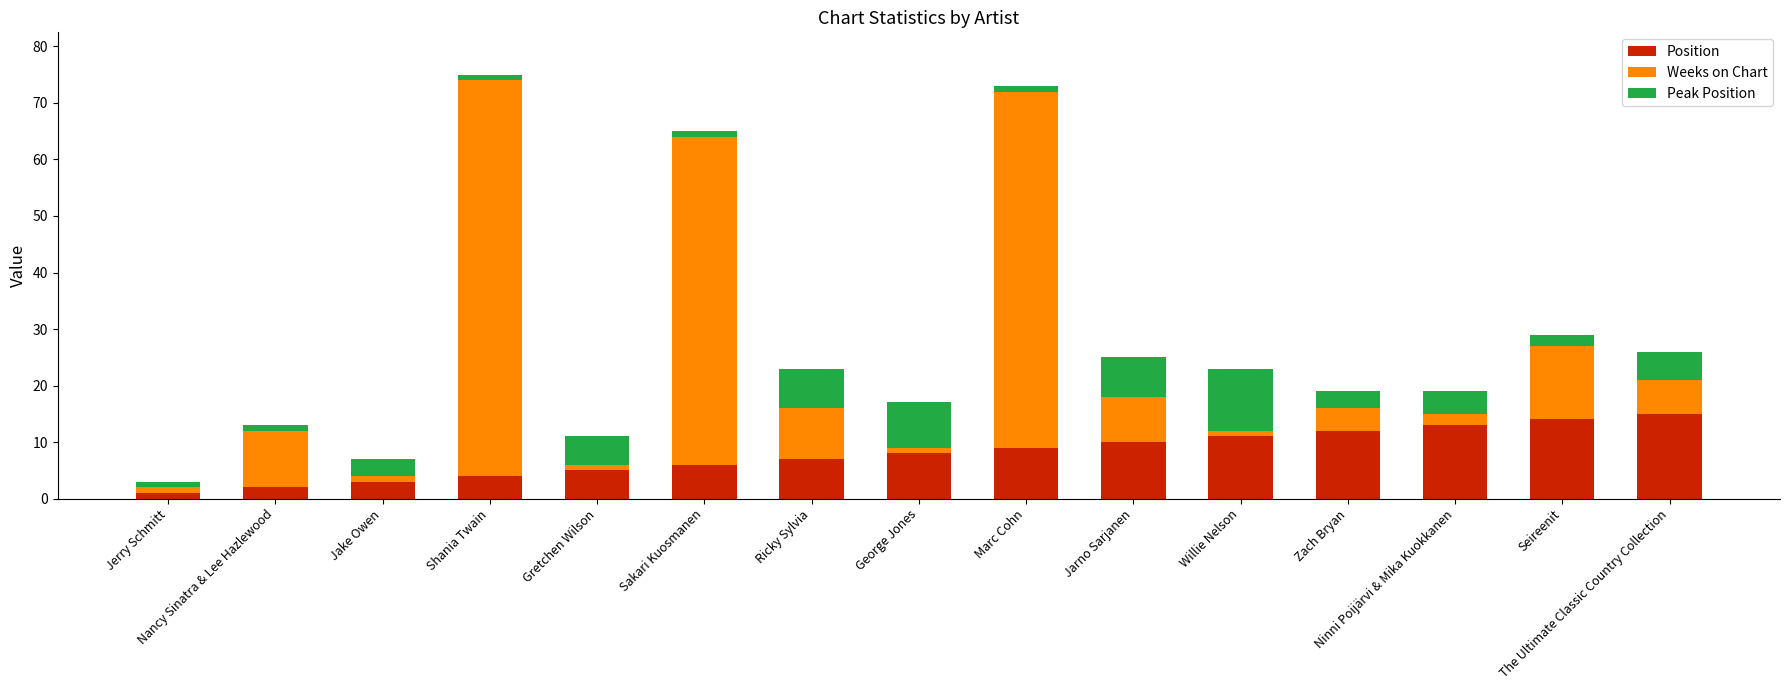

What is the highest value of the Position series?

15